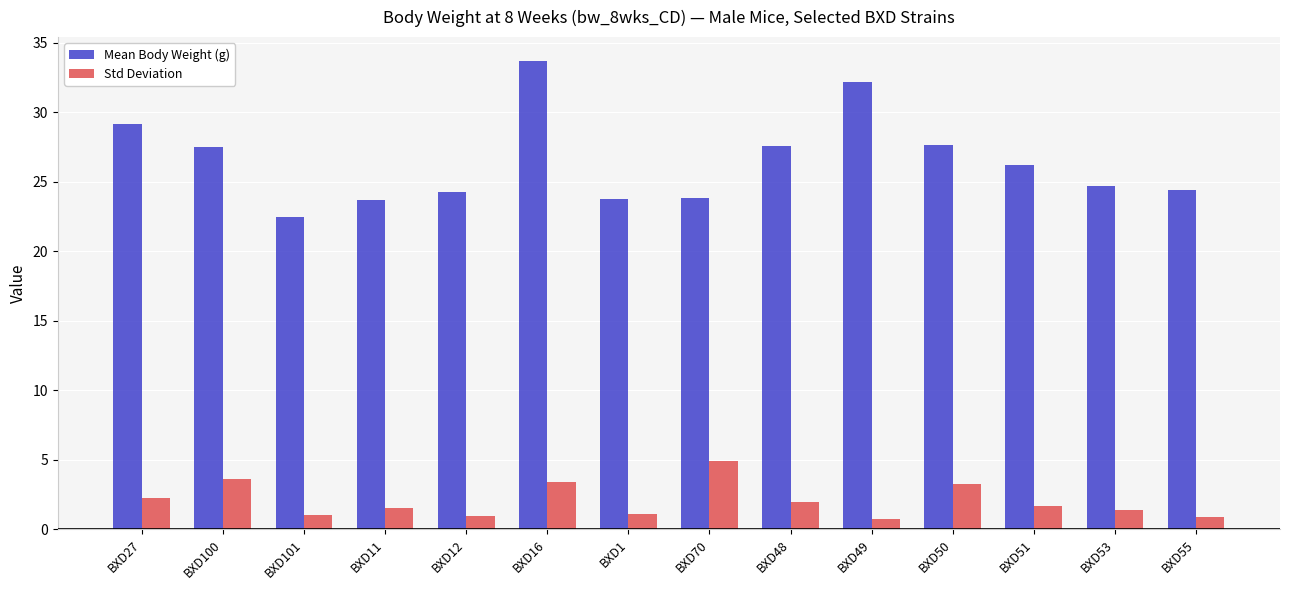

How many bars are there in total?

28